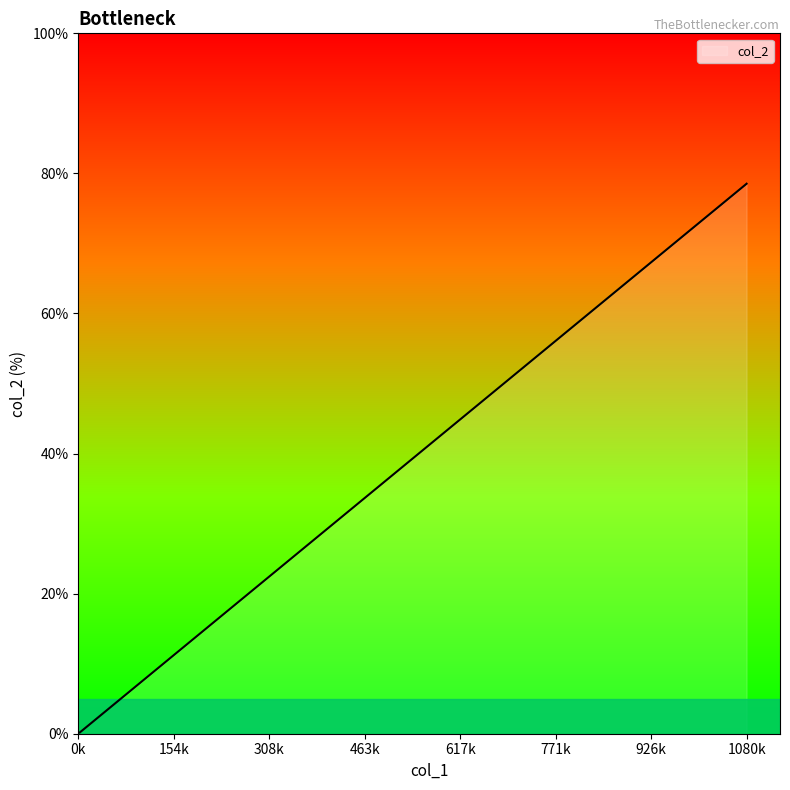

What is the difference between the maximum and minimum values?

78.3